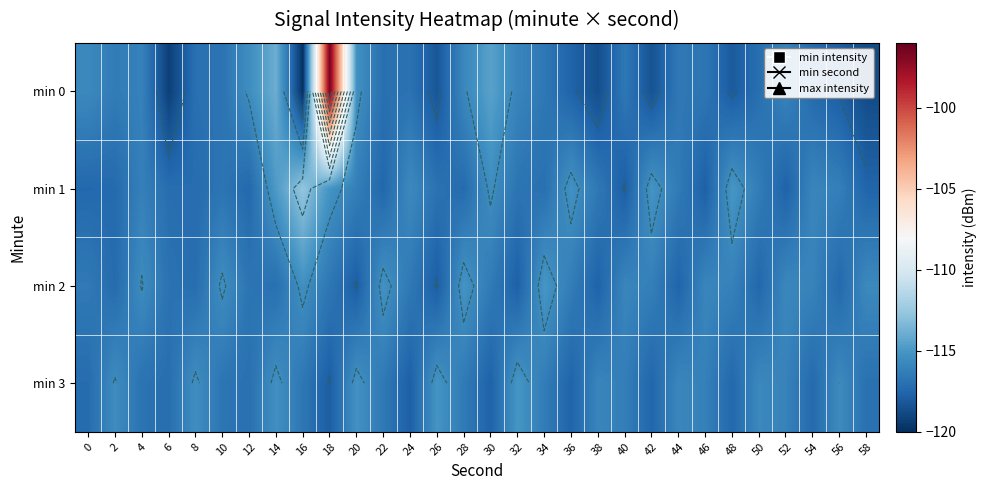

What is the difference between the highest and lowest values at 54?

1.4